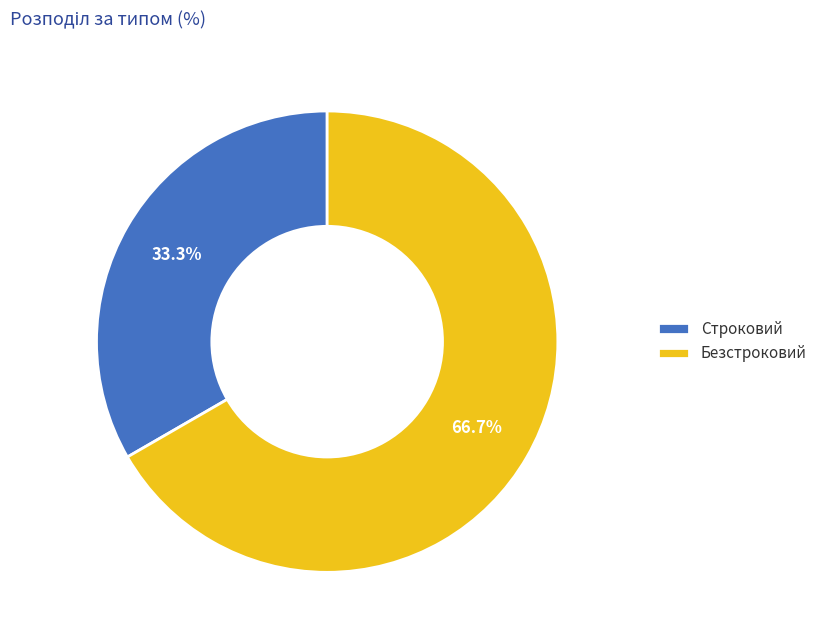

To the nearest percent, what is the difference between the largest and smallest slice percentages?

33%